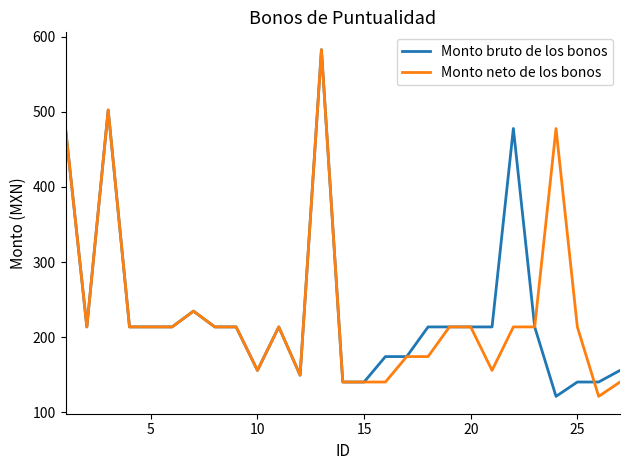

How many lines are shown in the chart?

2